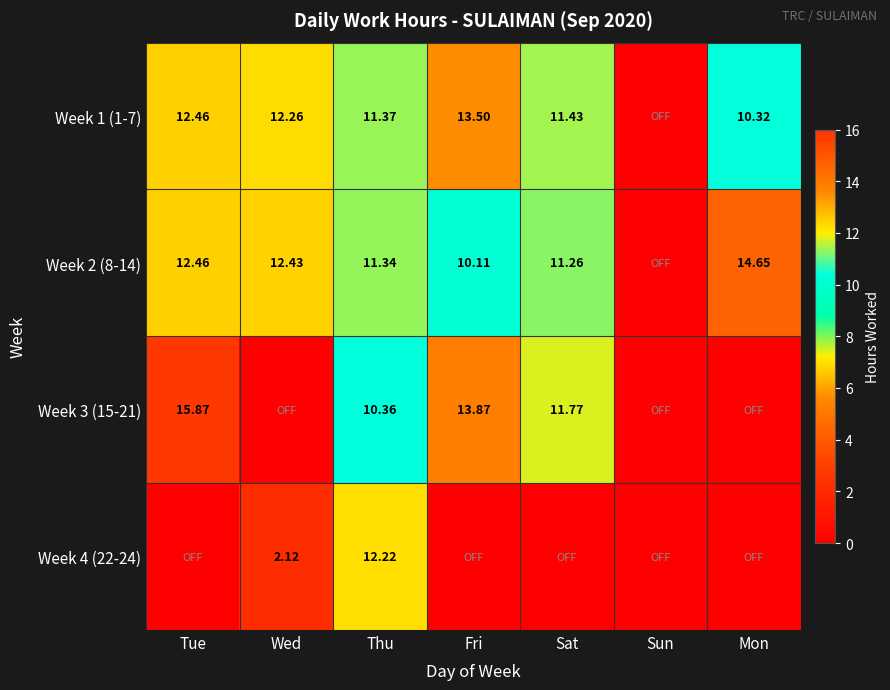

List the series in order of their peak value, highest first.

Week 3 (15-21), Week 2 (8-14), Week 1 (1-7), Week 4 (22-24)